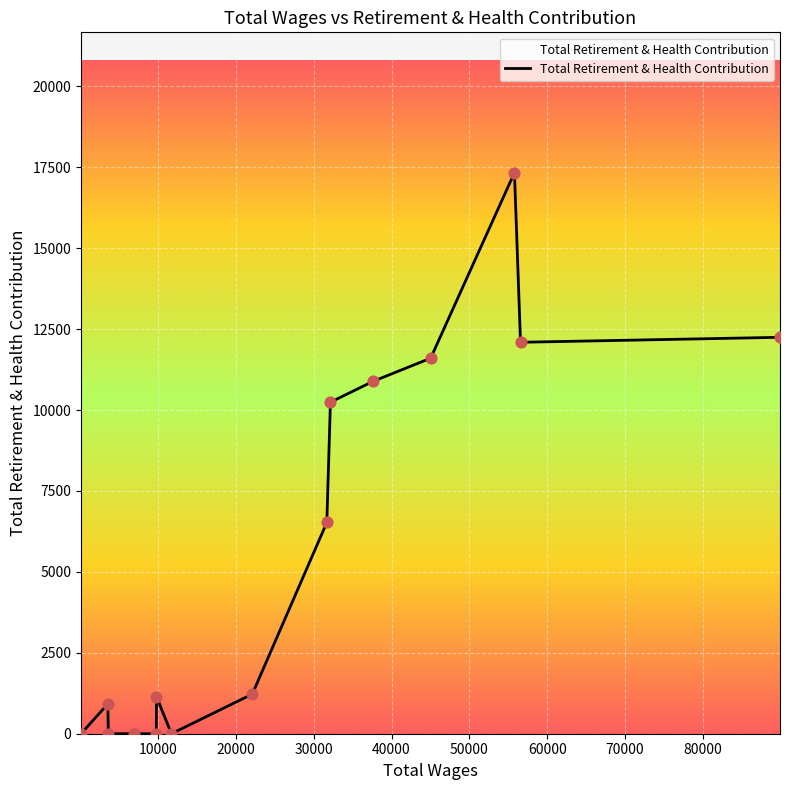

What is the greatest value displayed?

17338